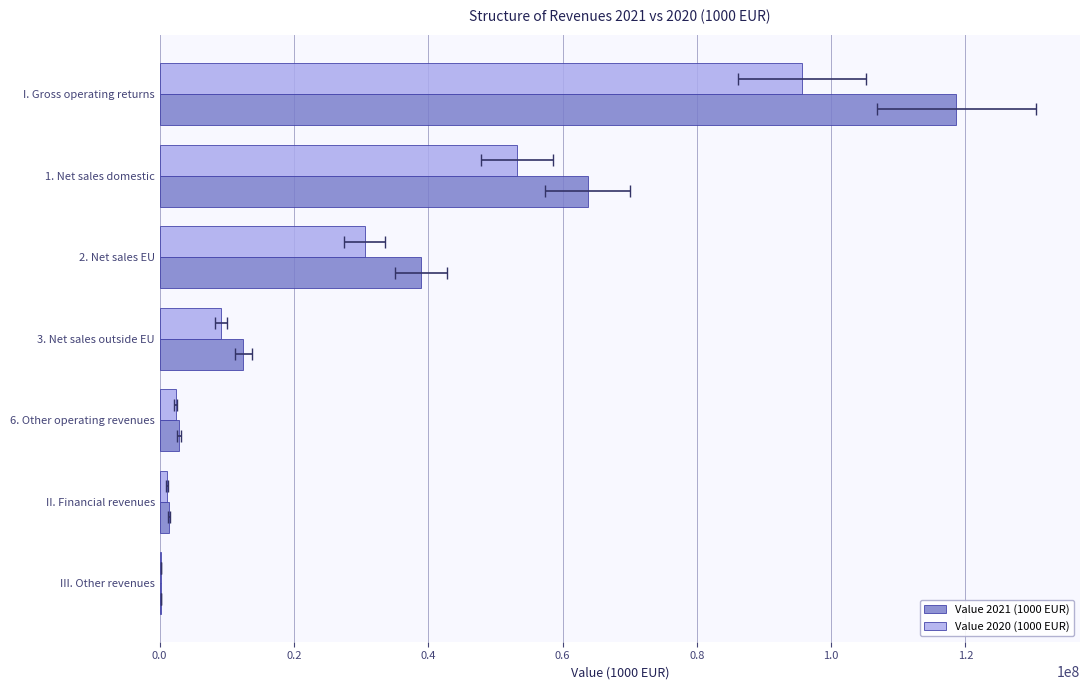

Is the value of Value 2020 (1000 EUR) at 2. Net sales EU greater than the value of Value 2021 (1000 EUR) at 3. Net sales outside EU?

Yes